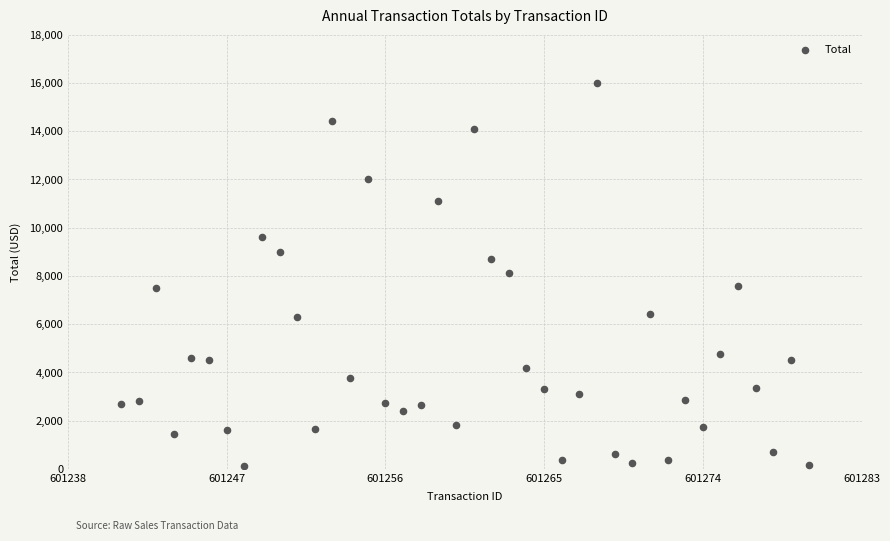

What is the range of Y values (max minus min)?

15900